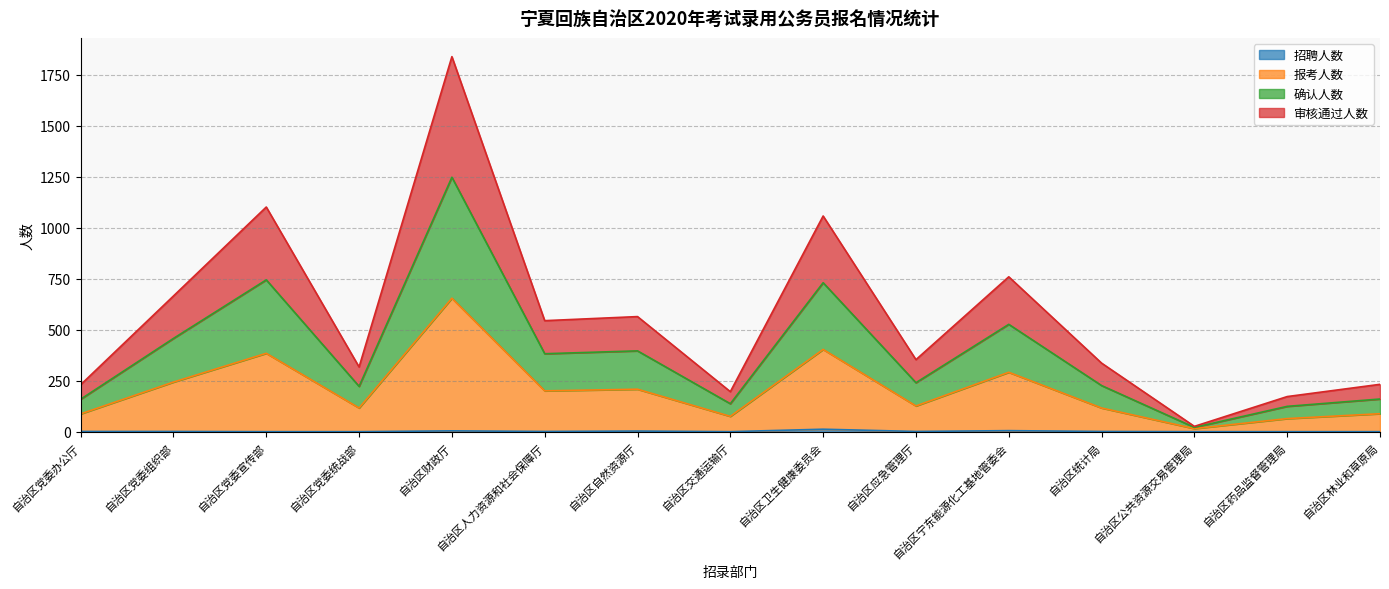

True or false: 确认人数 has more than 1 interior local peaks.

True